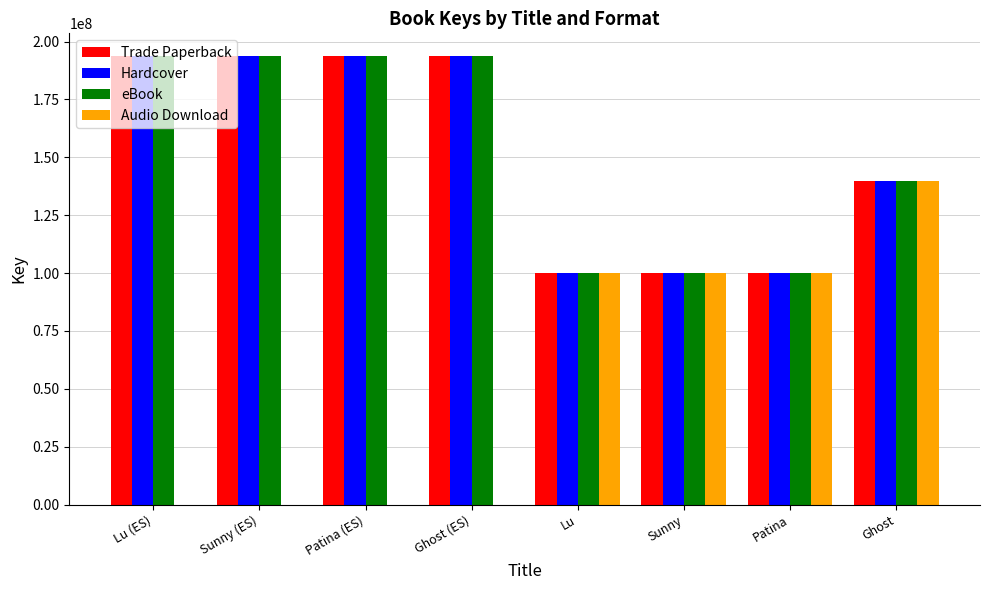

Is it true that Trade Paperback equals 100216691 at Sunny?

True